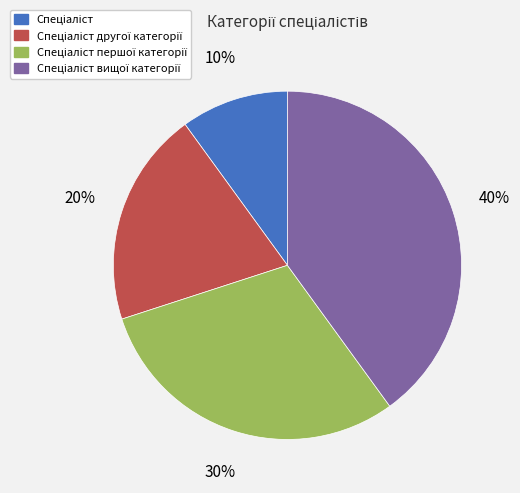

To the nearest percent, what is the difference between the largest and smallest slice percentages?

30%